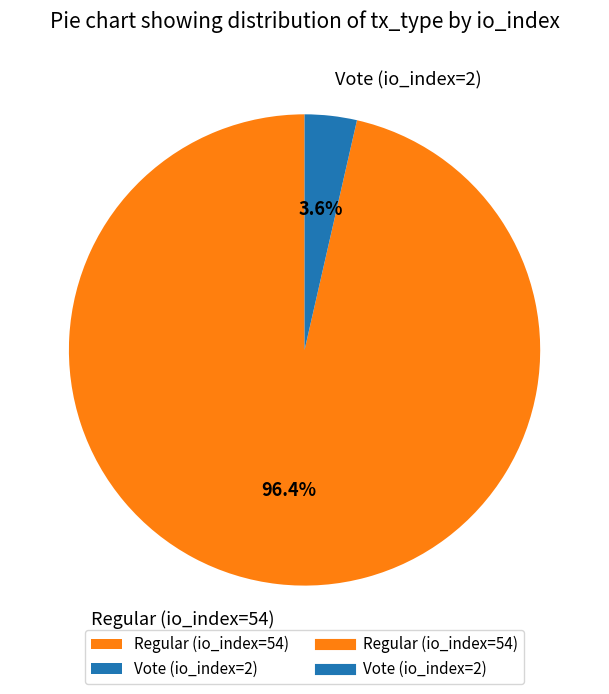

To the nearest percent, what is the difference between the Regular (io_index=54) and Vote (io_index=2) slice percentages?

93%